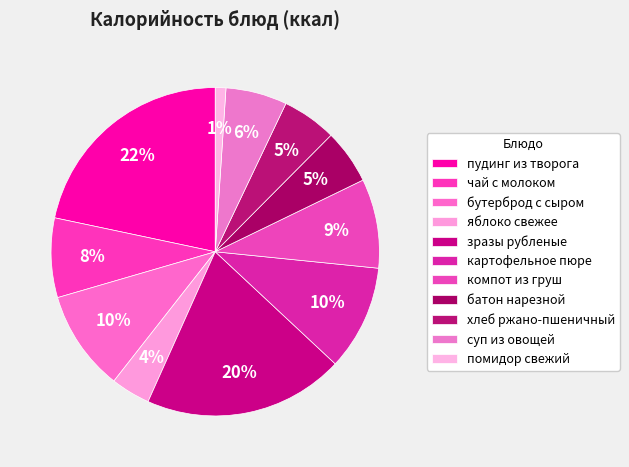

To the nearest percent, what is the difference between the largest and smallest slice percentages?

21%